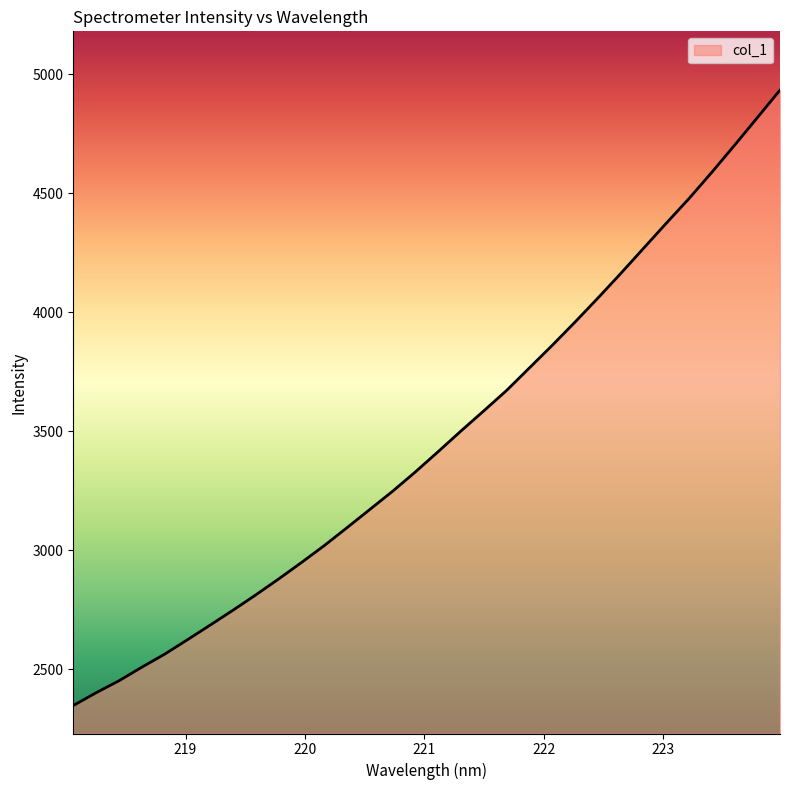

What is the minimum value shown in the chart?

2348.5